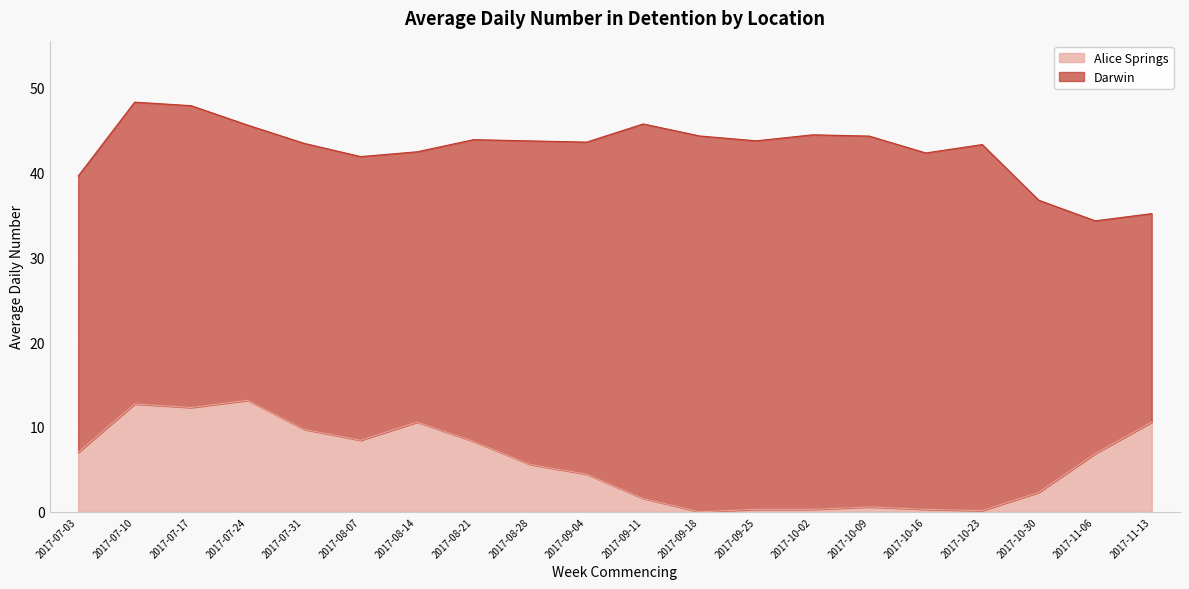

Between 2017-08-14 and 2017-09-04, which is larger?

2017-08-14